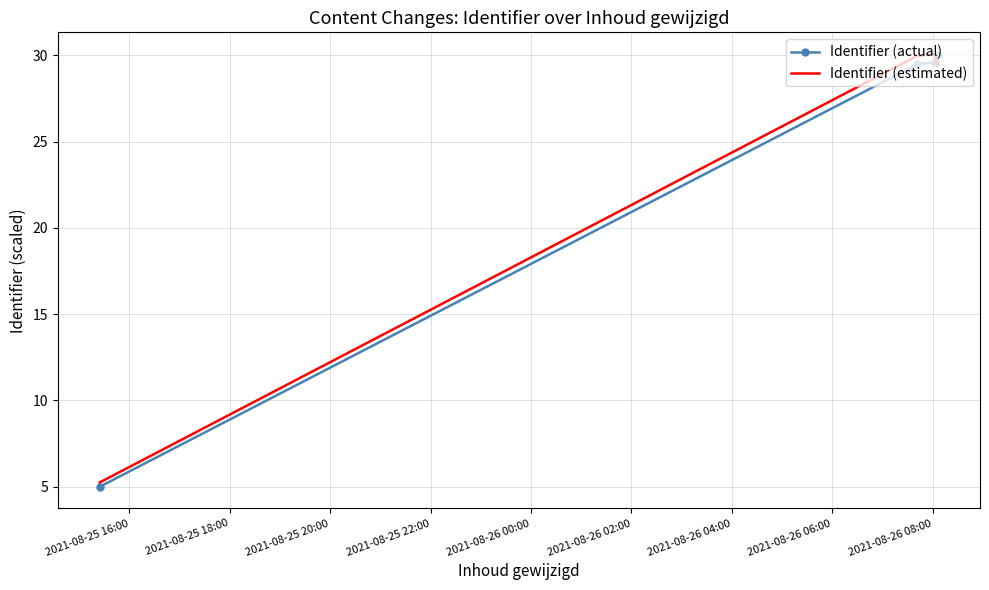

Count the number of categories in the chart.

4